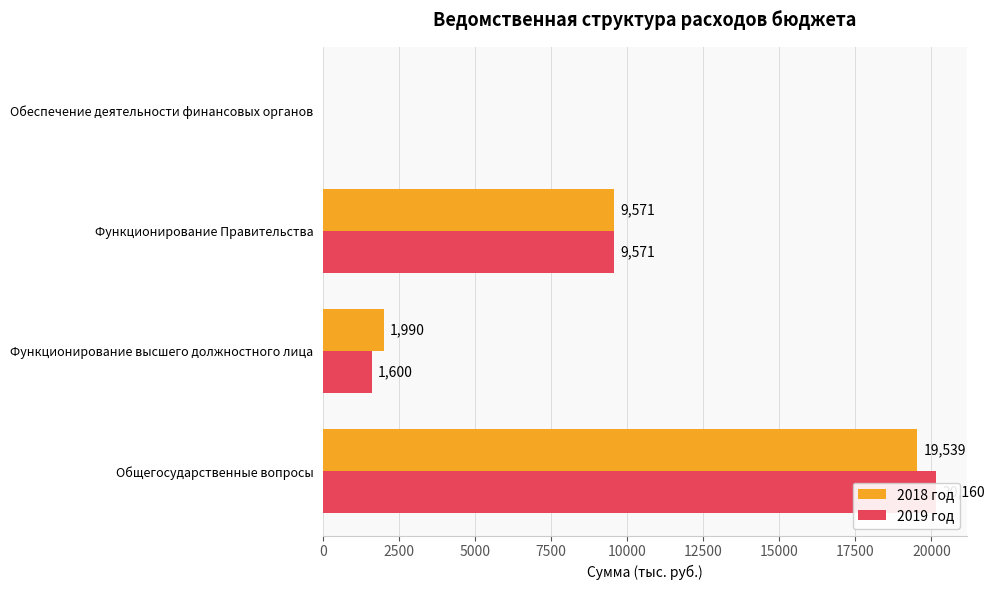

How many distinct data groups are displayed?

2